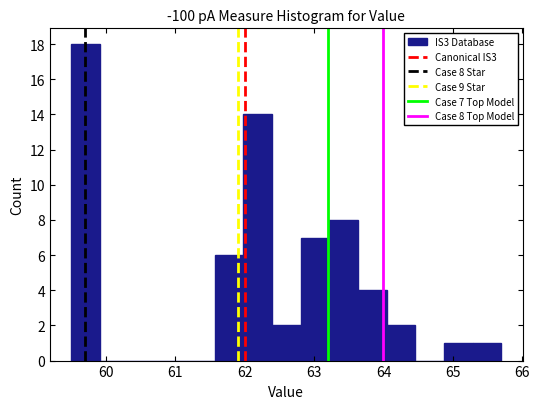

Over which range of the x-axis is the bar tallest?

59.5 to 59.9